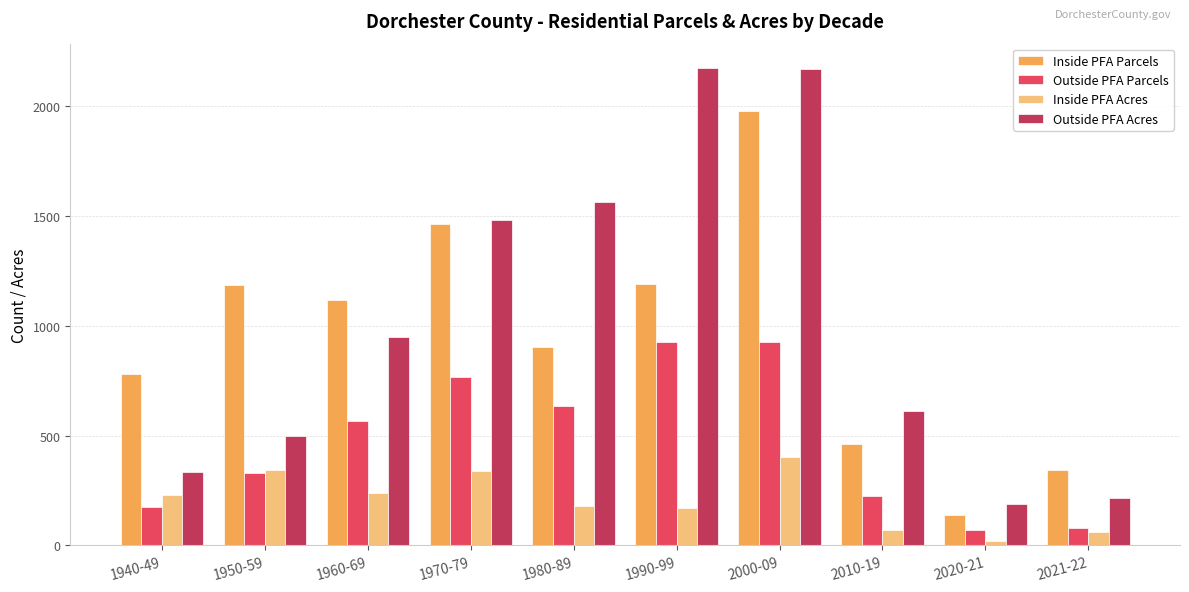

What is the greatest value displayed?

2176.0